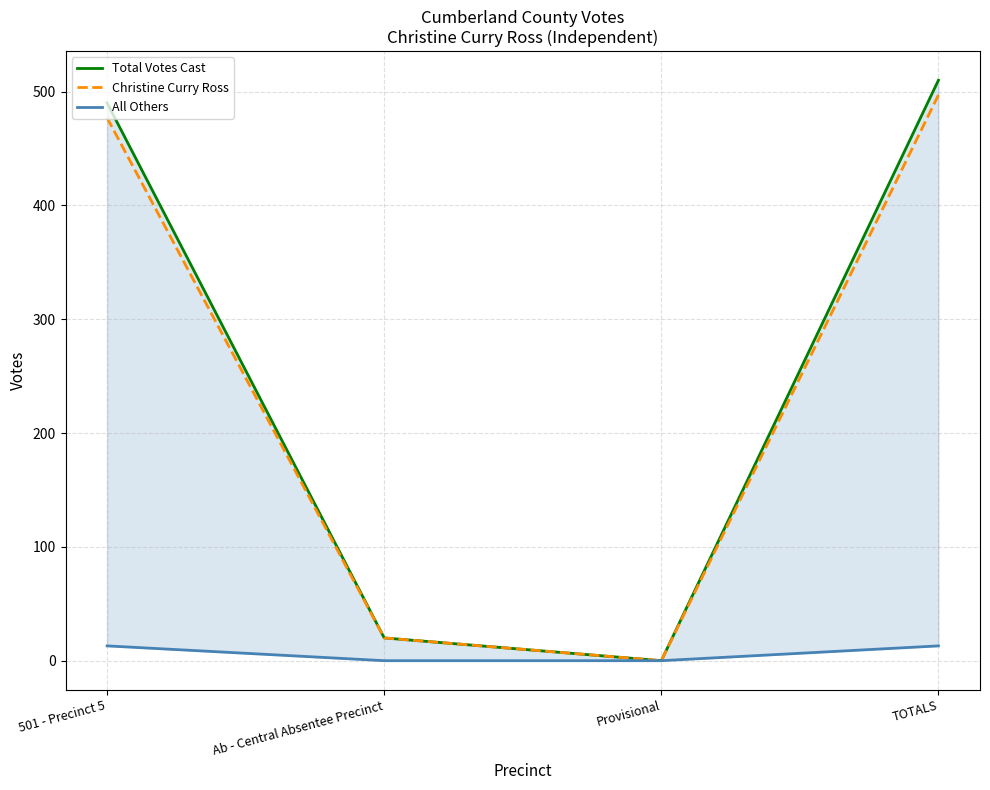

True or false: Christine Curry Ross and All Others intersect in this chart.

False